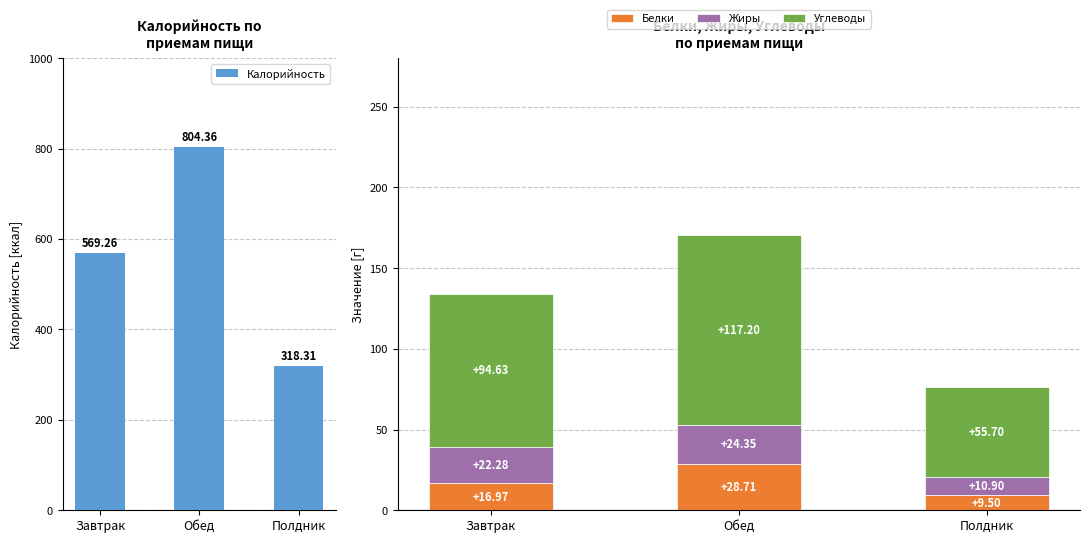

How many bars are there in total?

12